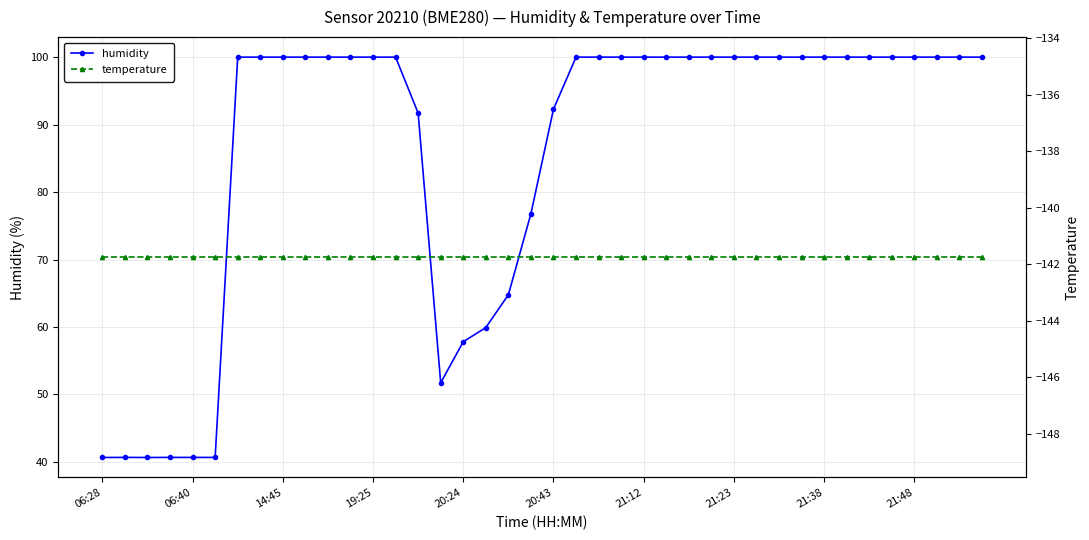

Which series has the widest spread of values?

humidity